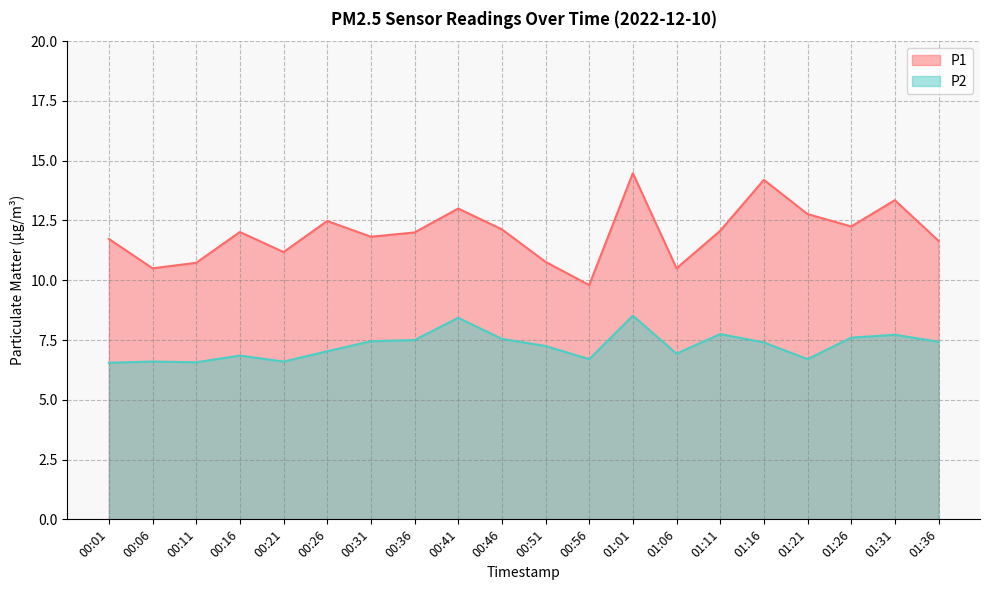

Which category has the highest value in the P1 series?

01:01